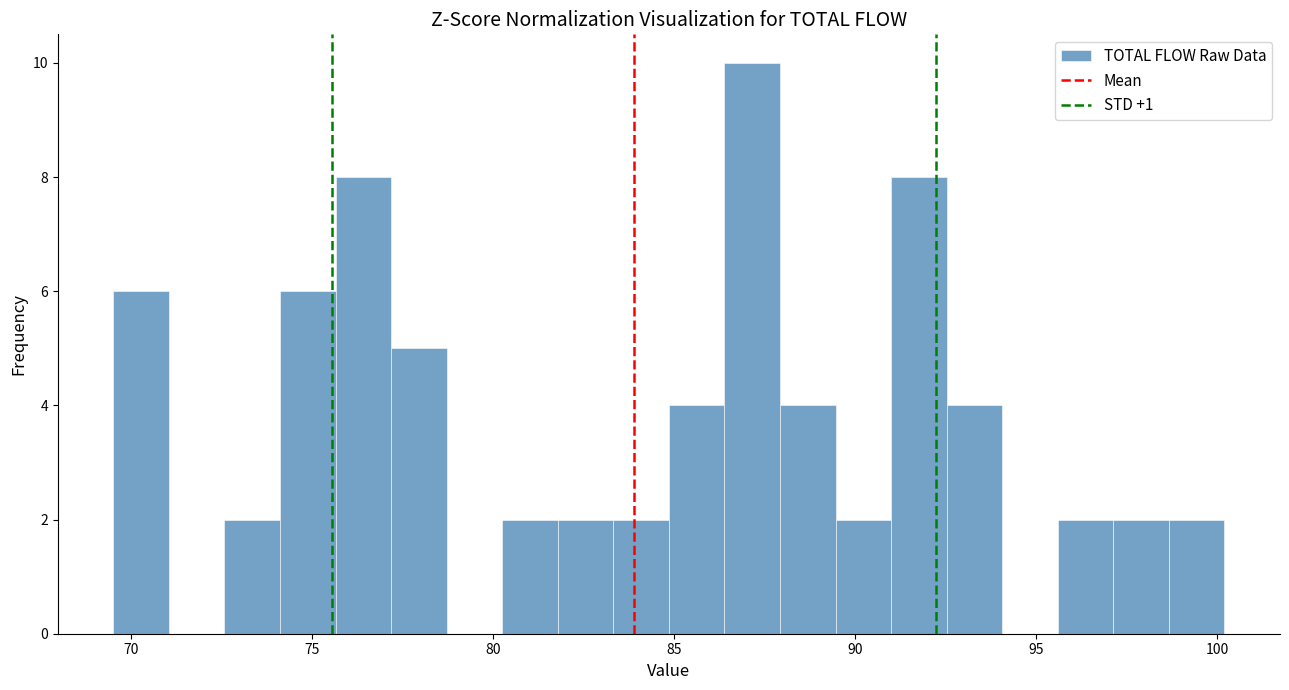

Around what value on the x-axis is the tallest bar? Give the approximate position of its centre, as read against the axis.

87.0